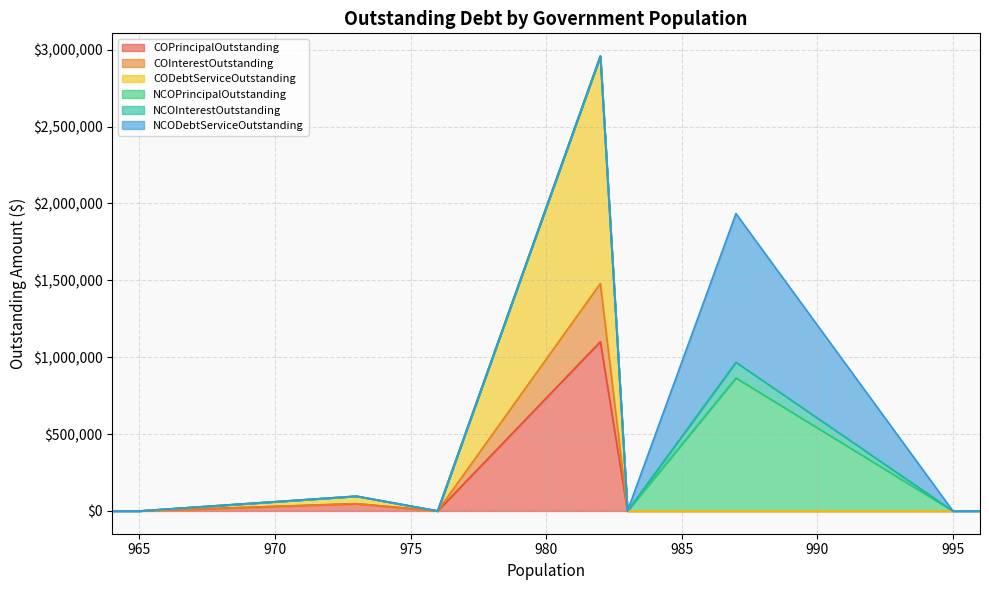

True or false: CODebtServiceOutstanding and COPrincipalOutstanding cross at least once.

False